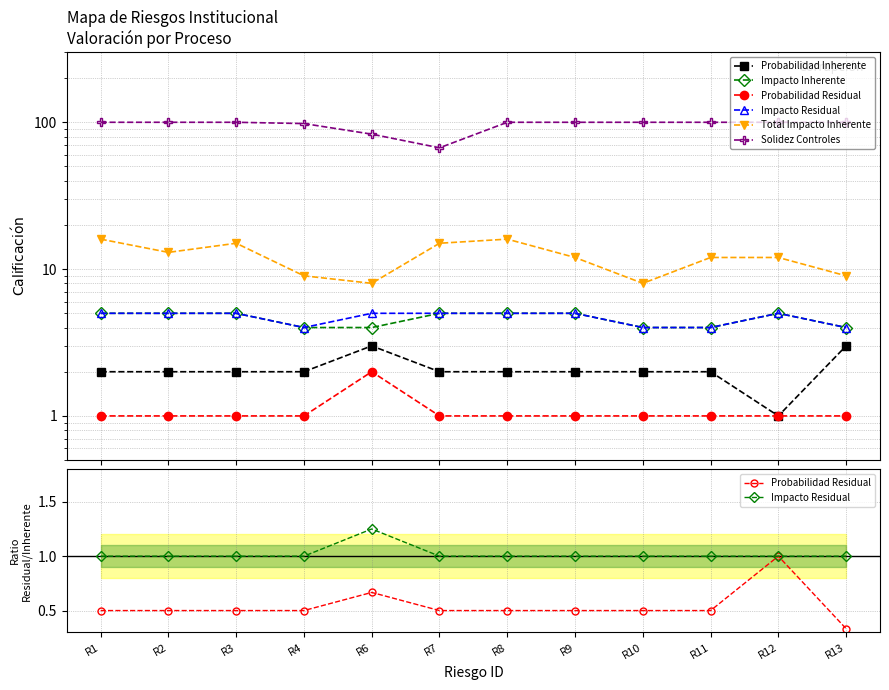

The Impacto Inherente series shows 5.0 at R8. True or false?

True